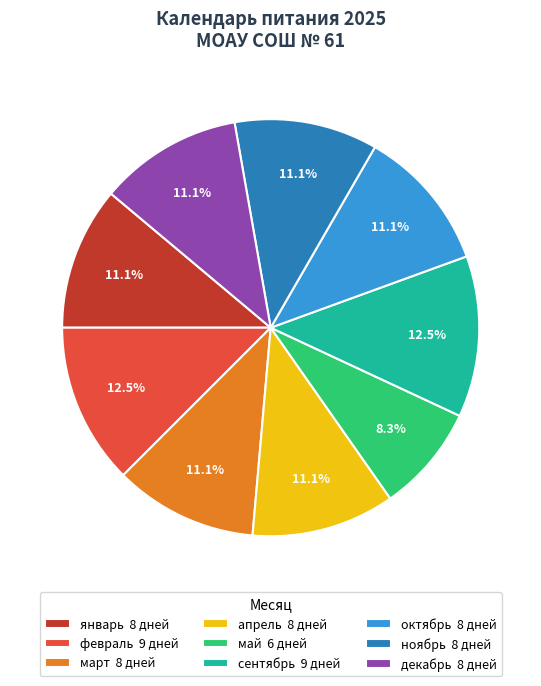

Is it true that апрель is 11% of the pie?

True